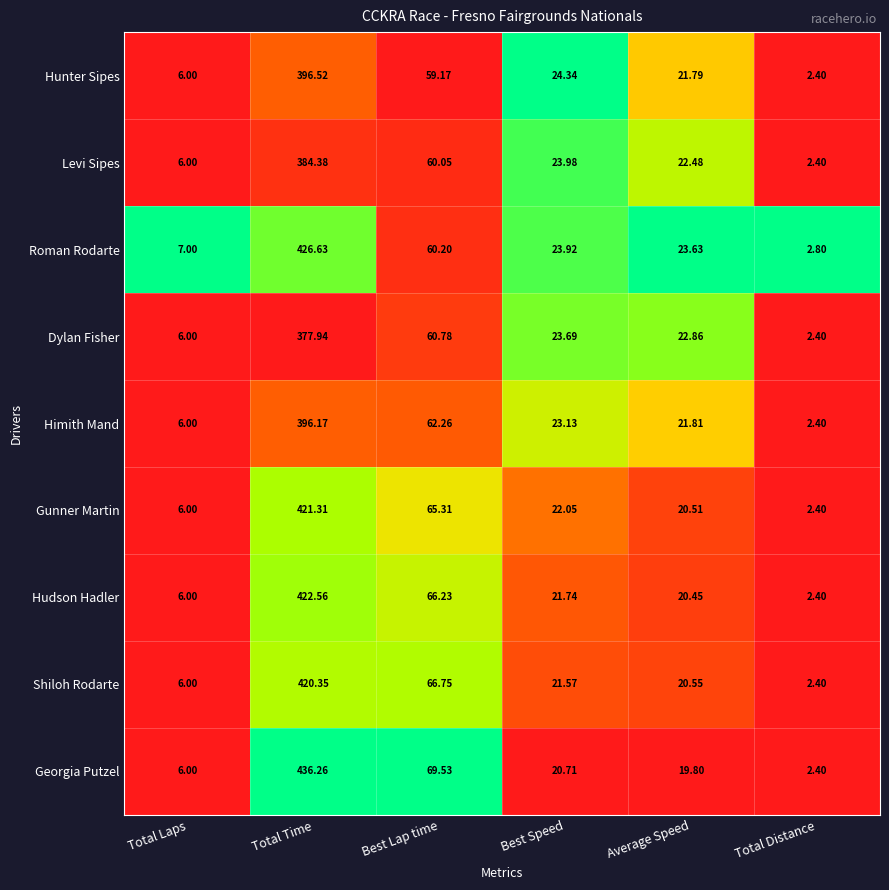

Which series has the largest total across all categories?

Georgia Putzel